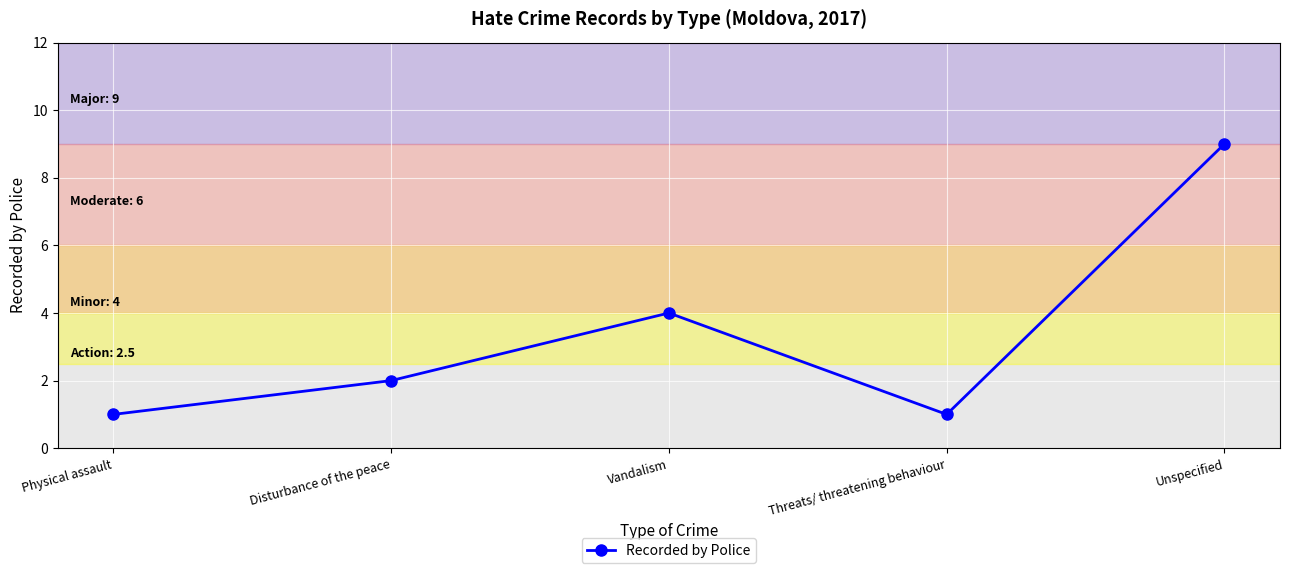

Which category has the highest value across all series?

Unspecified